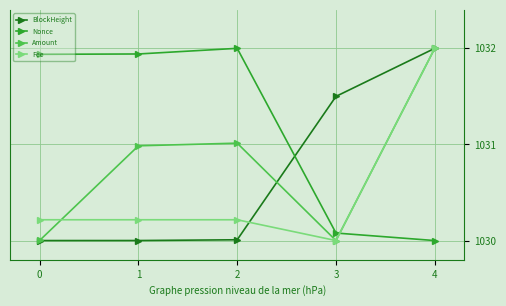

What is the difference between the maximum and minimum values in the Fee series?

2.0